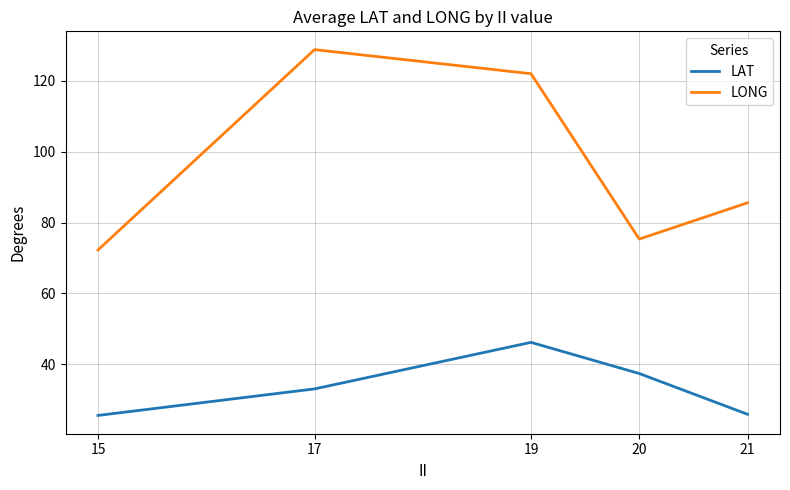

What is the difference between the highest and lowest values at 21?

59.7